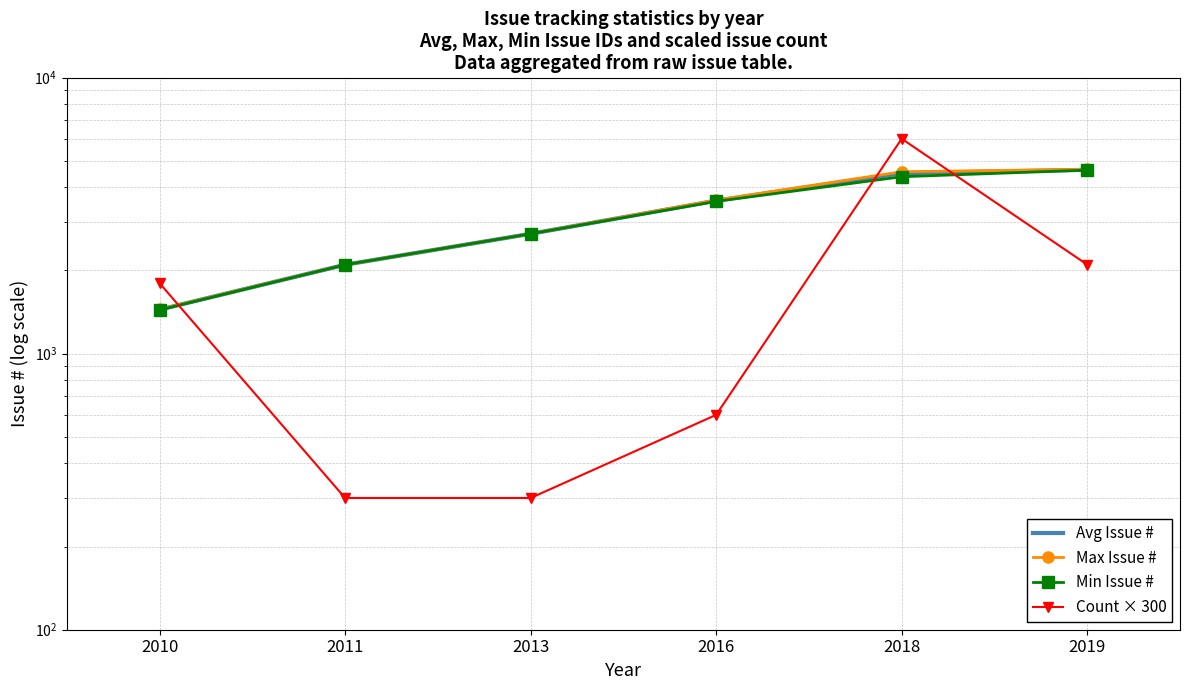

What is the sum of all Min Issue # values?

18803.0